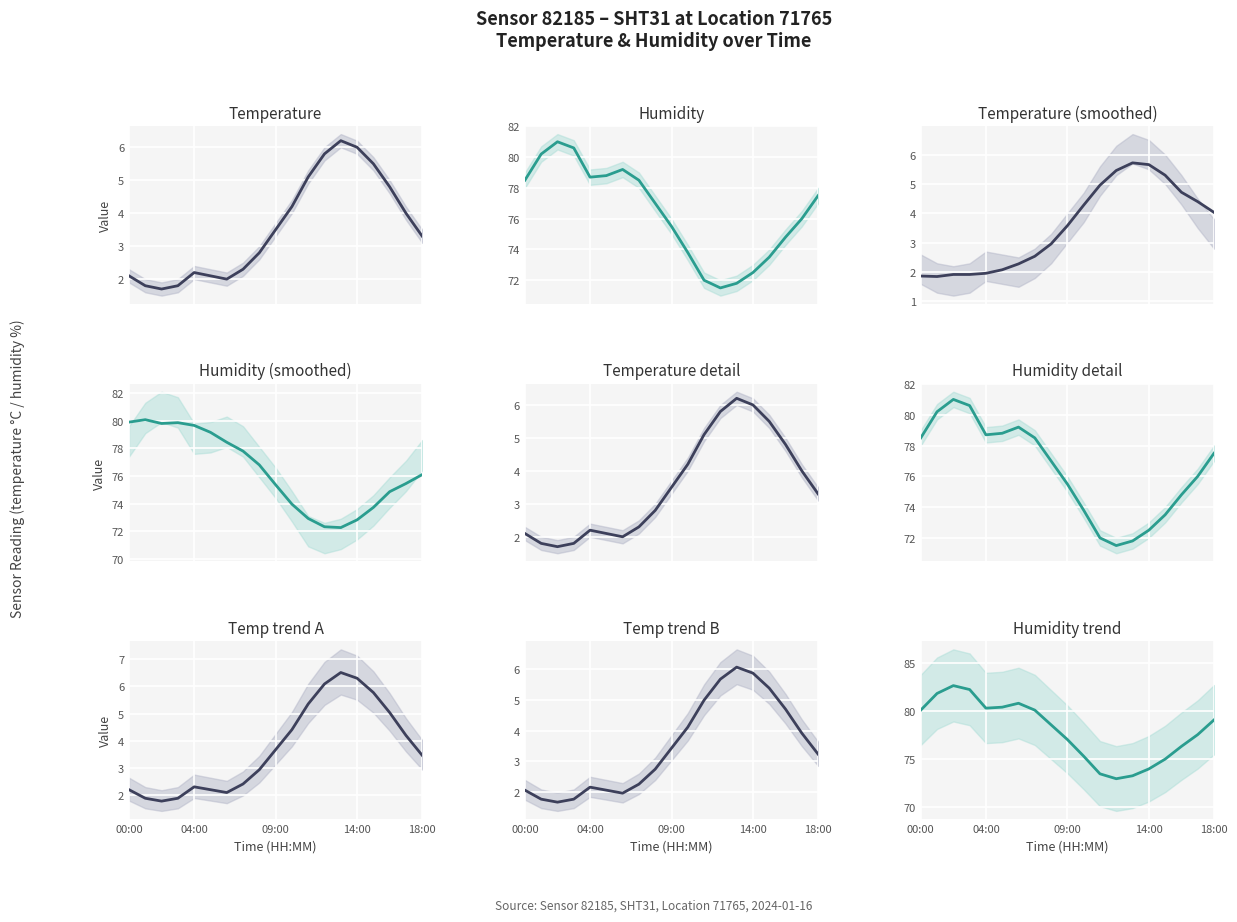

Which series changed the most between 6 and 12?

humidity